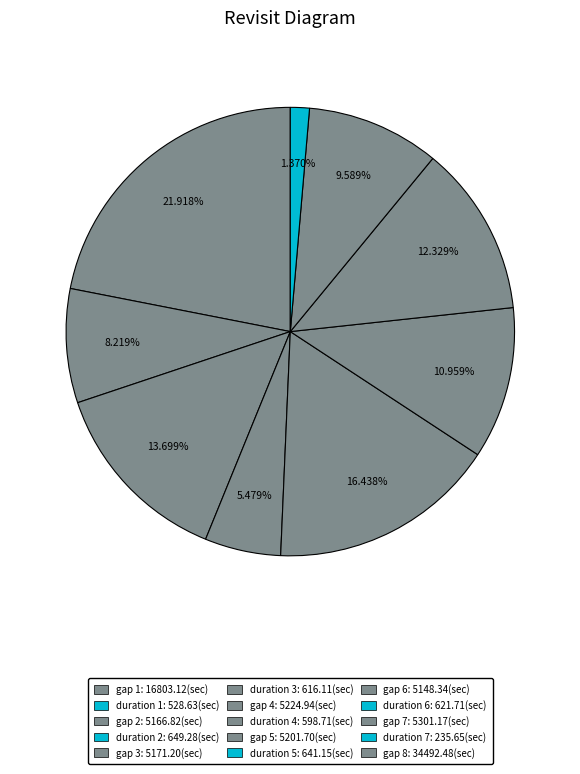

How many segments does this pie chart have?

9